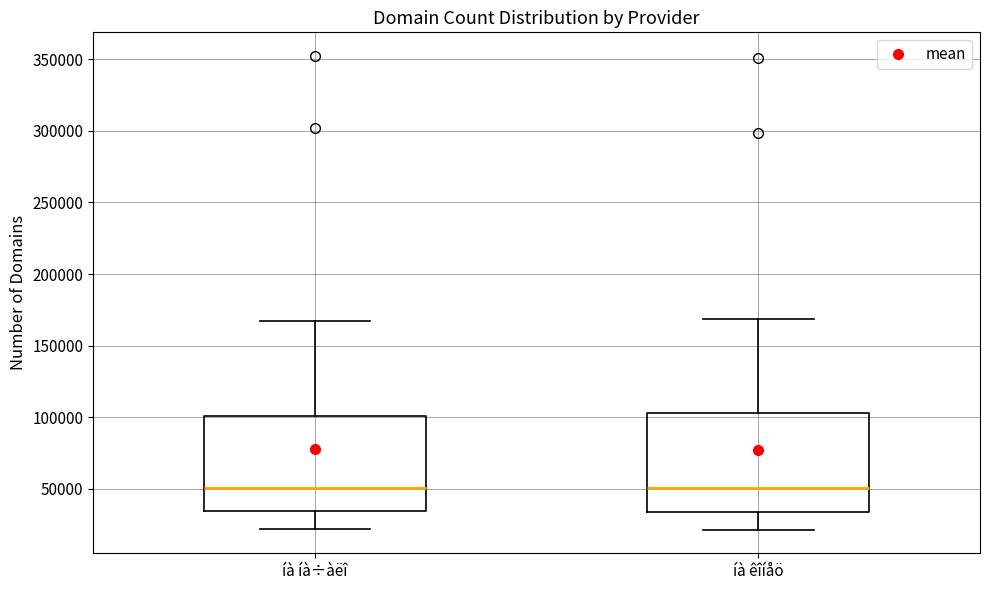

Reading left to right, read every box against the y-axis: the position of its median line, the range the box covers, and the ends of its whiskers. The values are not printed on the chart, so give them approximately, as read against the axis.

íà íà÷àëî: median 50000, box 35000 to 100000, whiskers 20000 to 165000
íà êîíåö: median 50000, box 35000 to 105000, whiskers 20000 to 170000